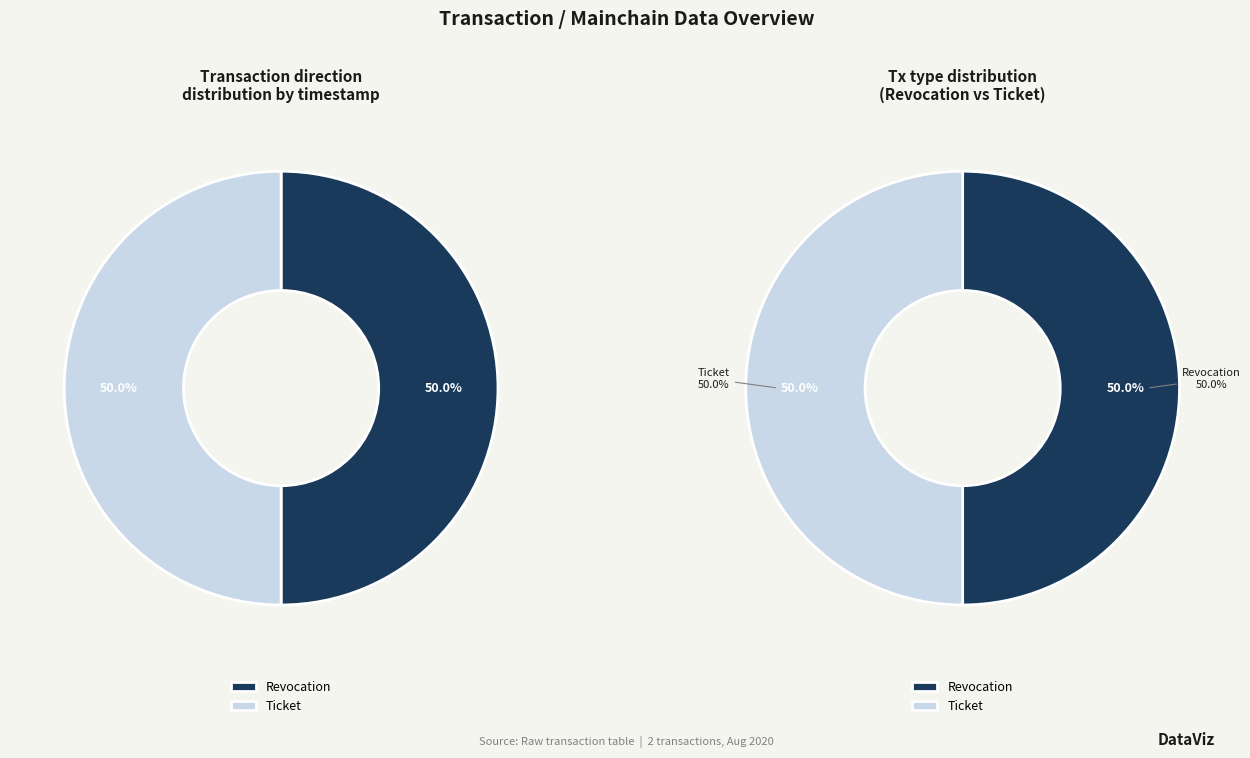

Which category has the smallest portion of the pie?

Ticket